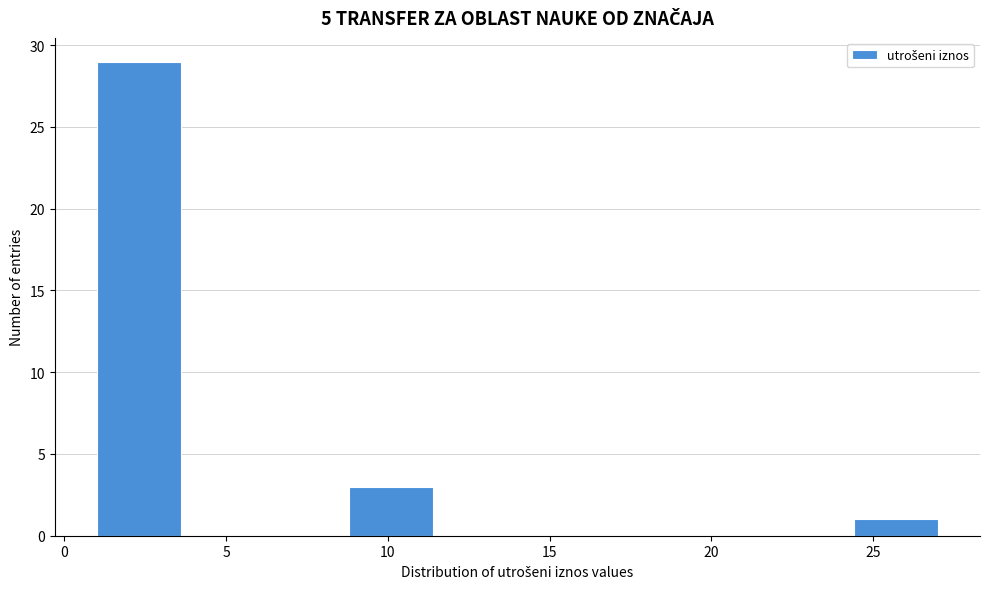

Reading left to right, list every bar in this chart as the range it spans on the x-axis followed by its height. Neither the bar edges nor the heights are printed on the chart, so give them approximately, as read against the axes.

1.0 to 3.6: 29
3.6 to 6.2: 0
6.2 to 8.8: 0
8.8 to 11.4: 3
11.4 to 14.0: 0
14.0 to 16.6: 0
16.6 to 19.2: 0
19.2 to 21.8: 0
21.8 to 24.4: 0
24.4 to 27.0: 1